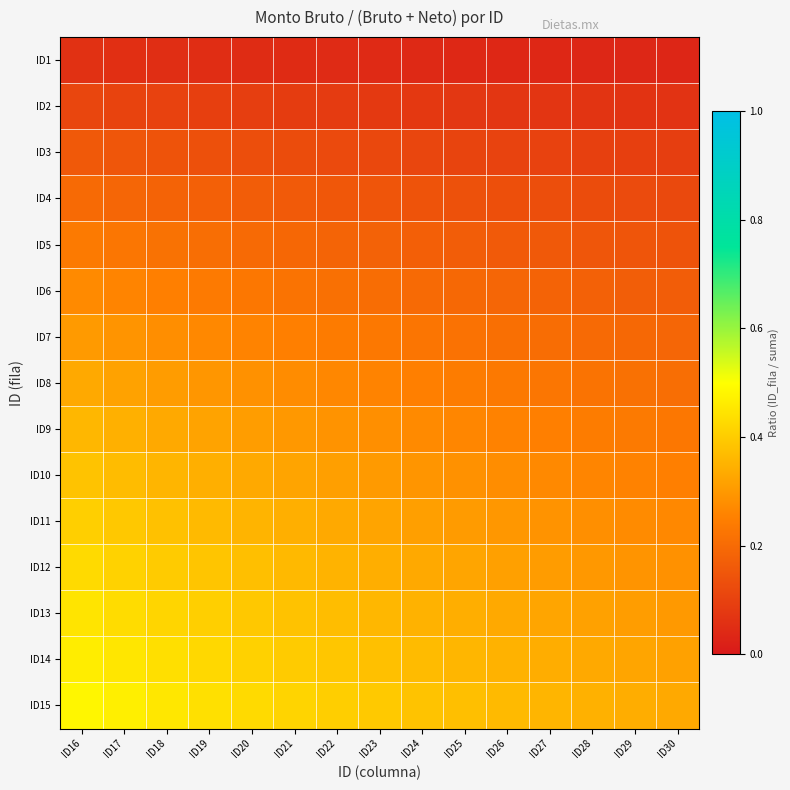

At how many categories does at least one series exceed 0?

15